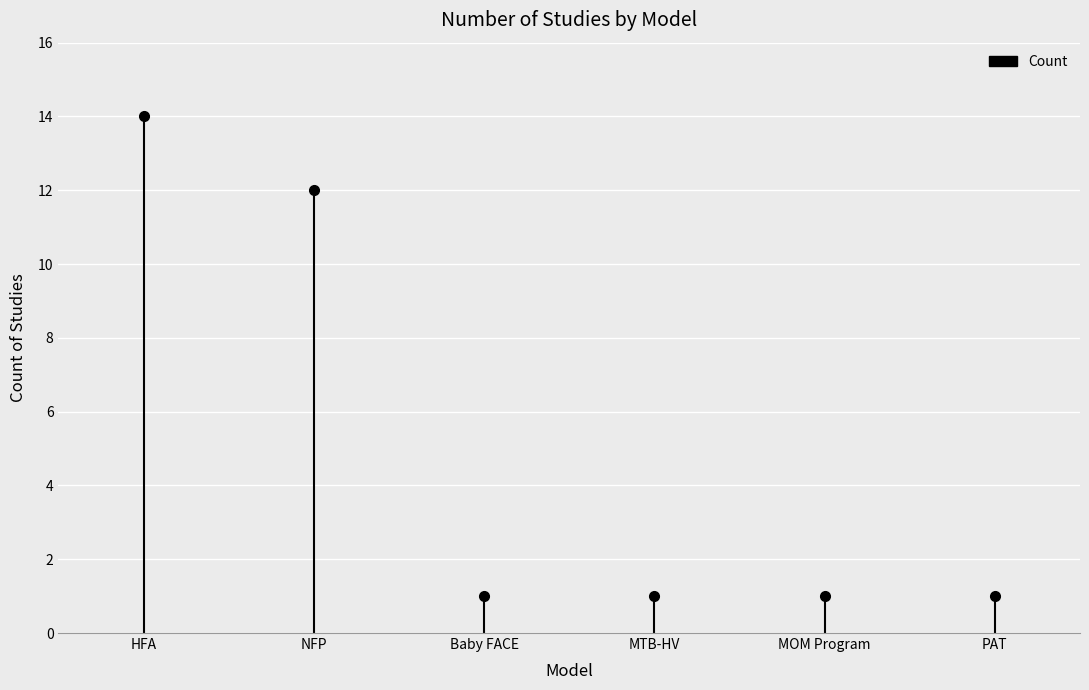

Reading left to right, transcribe all the data shown in this chart.

Healthy Families America (HFA)®=14	Nurse-Family Partnership (NFP)®=12	Baby FACE, an adaptation of Parents as Teachers=1	Minding the Baby® Home Visiting (MTB-HV)=1	MOM Program=1	Parents as Teachers (PAT)®=1